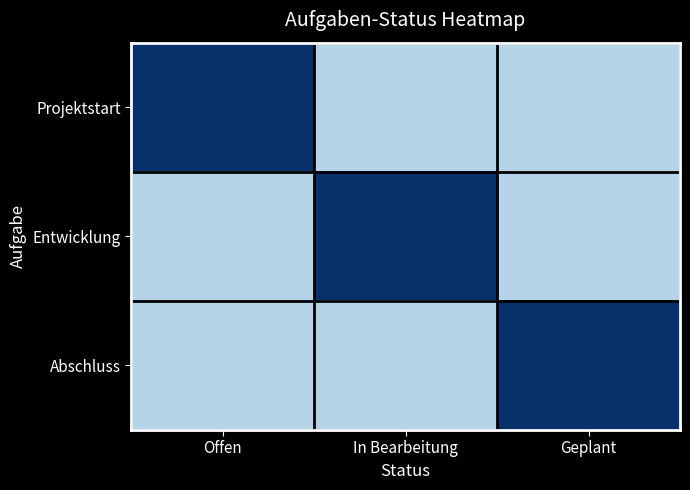

What is the total value across all series at In Bearbeitung?

1.6